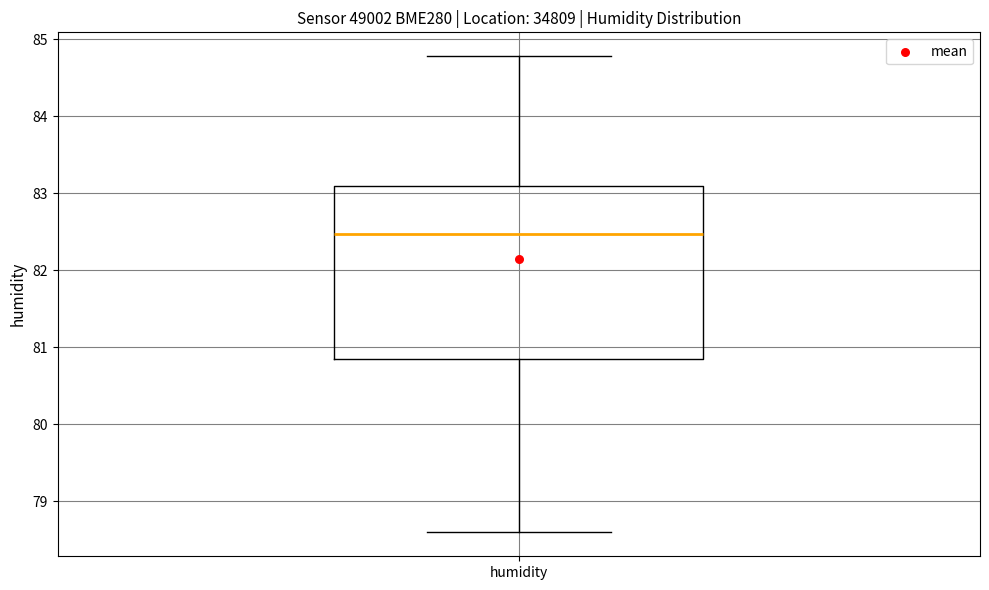

Transcribe this box plot: give where the median line is, the range the box spans, and where the two whiskers end, as read against the y-axis. The values are not printed on the chart, so give them approximately, as read against the axis.

median 82.5, box 80.9 to 83.1, whiskers 78.6 to 84.8